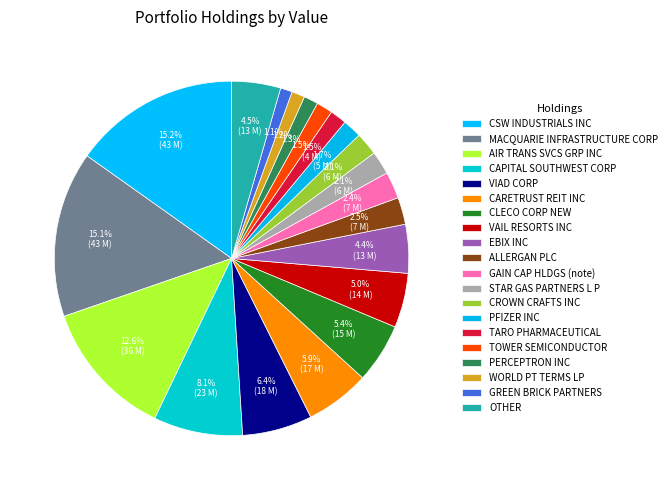

How many segments does this pie chart have?

20